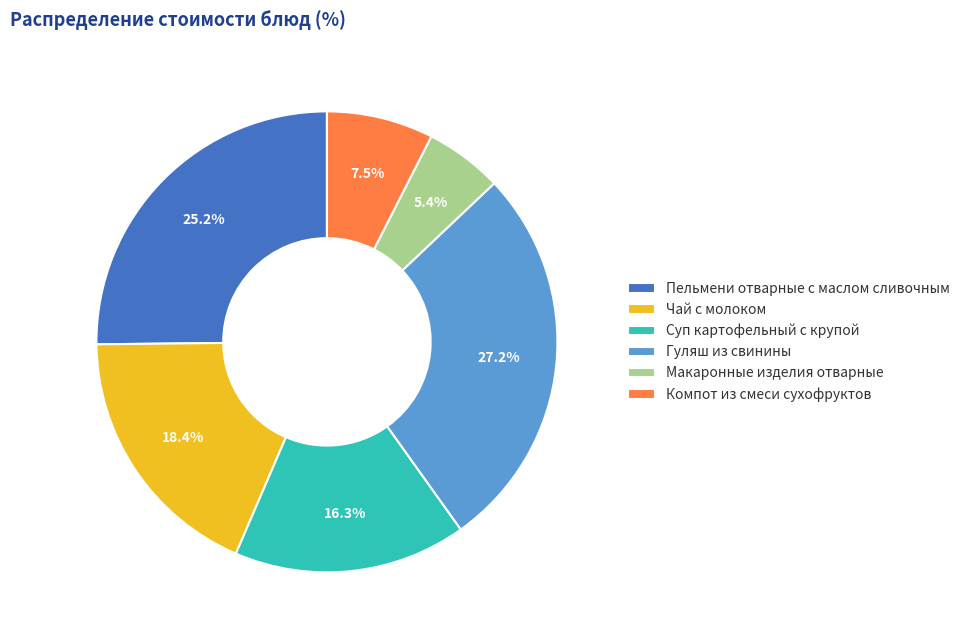

Which slice is the largest?

Гуляш из свинины